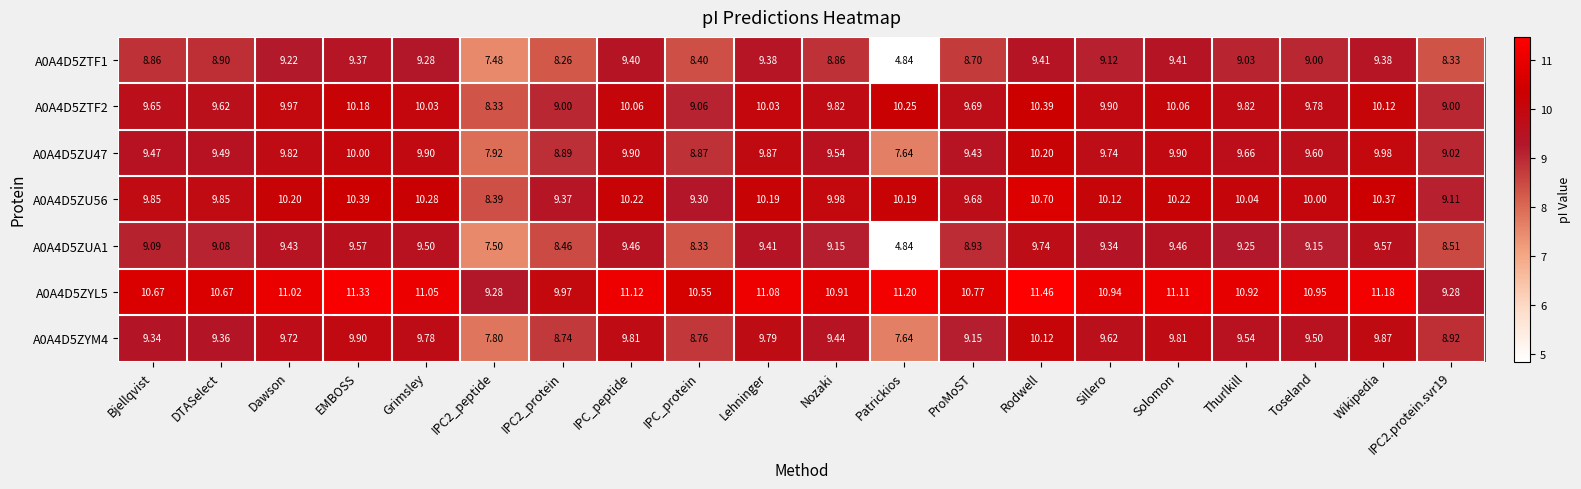

Which label corresponds to the largest value in the chart?

Rodwell